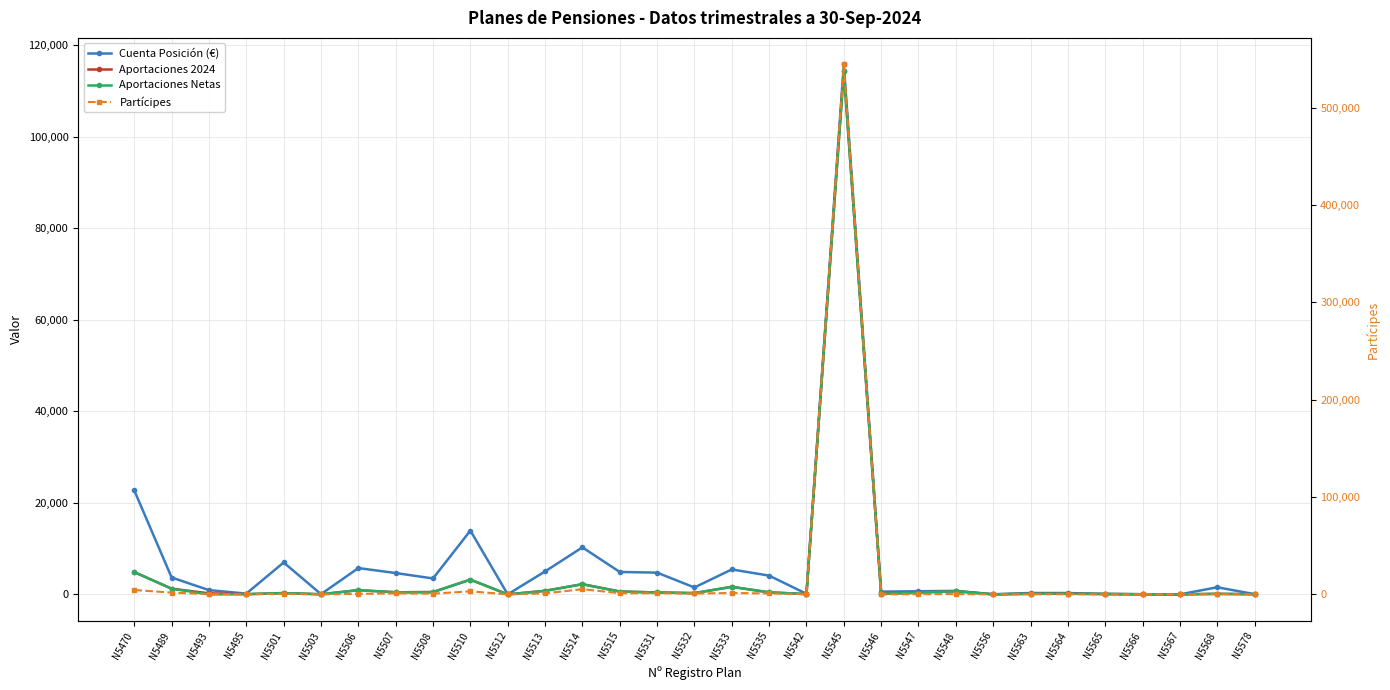

What is the difference between the maximum and minimum values in the Aportaciones Netas series?

114288.0